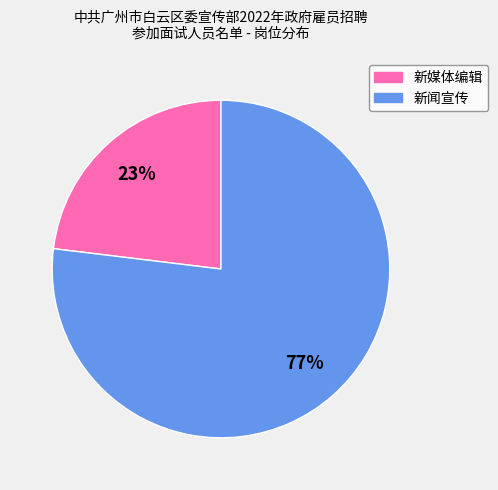

Is there any slice that represents more than half of the pie?

Yes